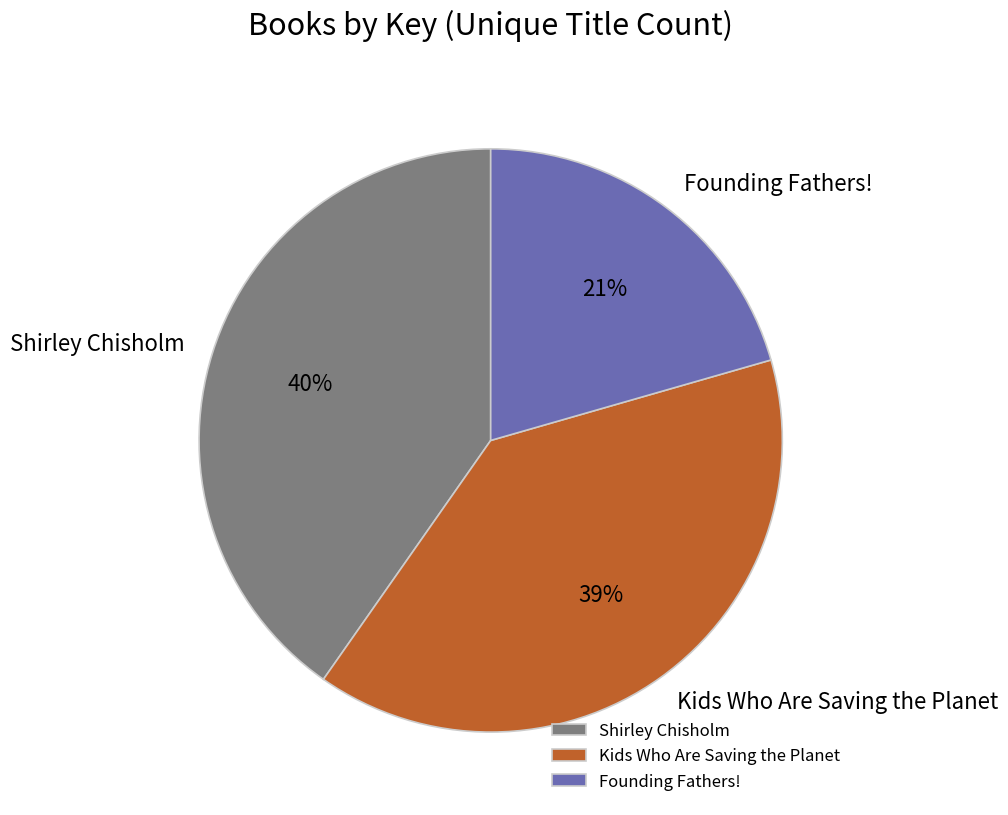

Is the sum of Kids Who Are Saving the Planet and Shirley Chisholm greater than half?

Yes